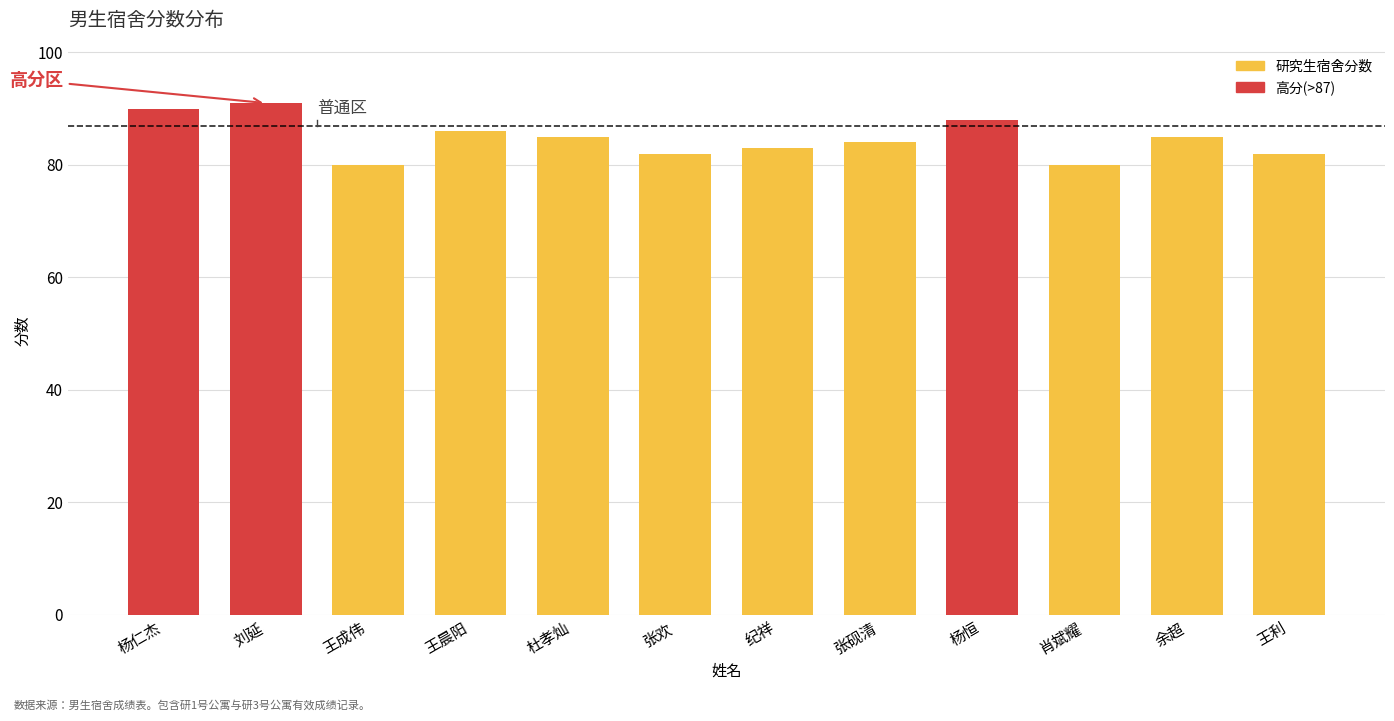

How many bars are there in total?

12